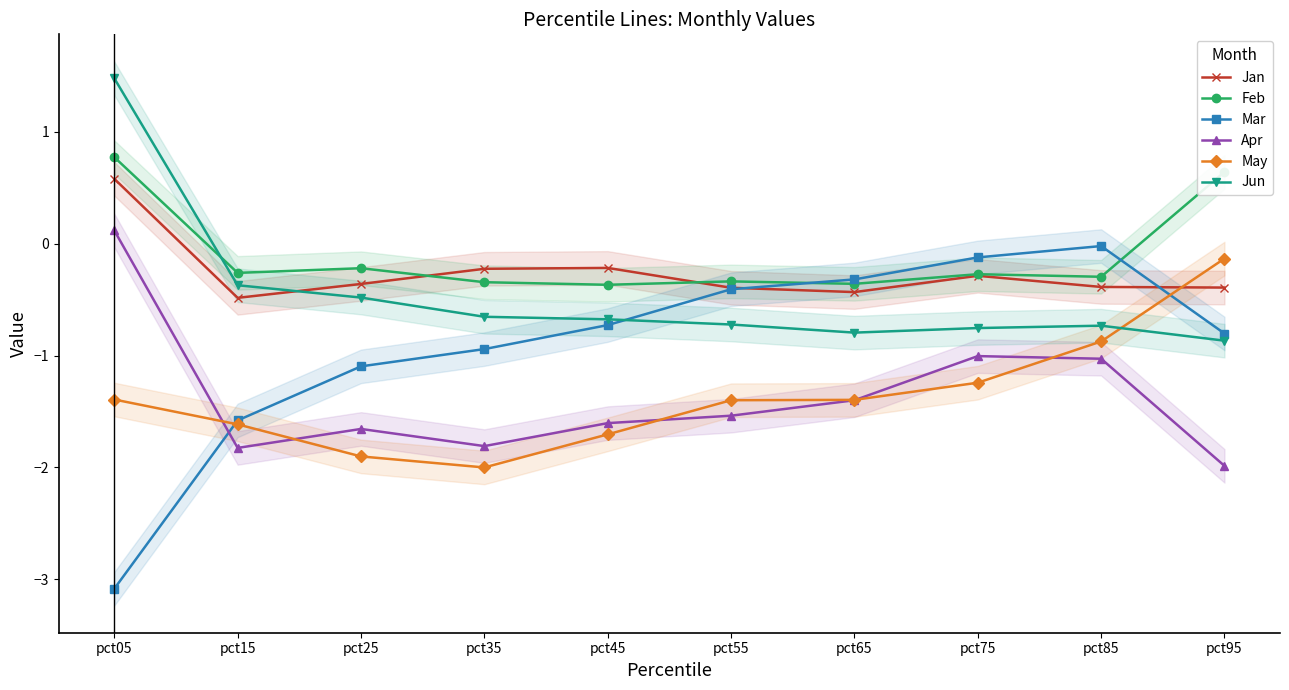

What is the value of the May point at the 1st from the left?

-1.4